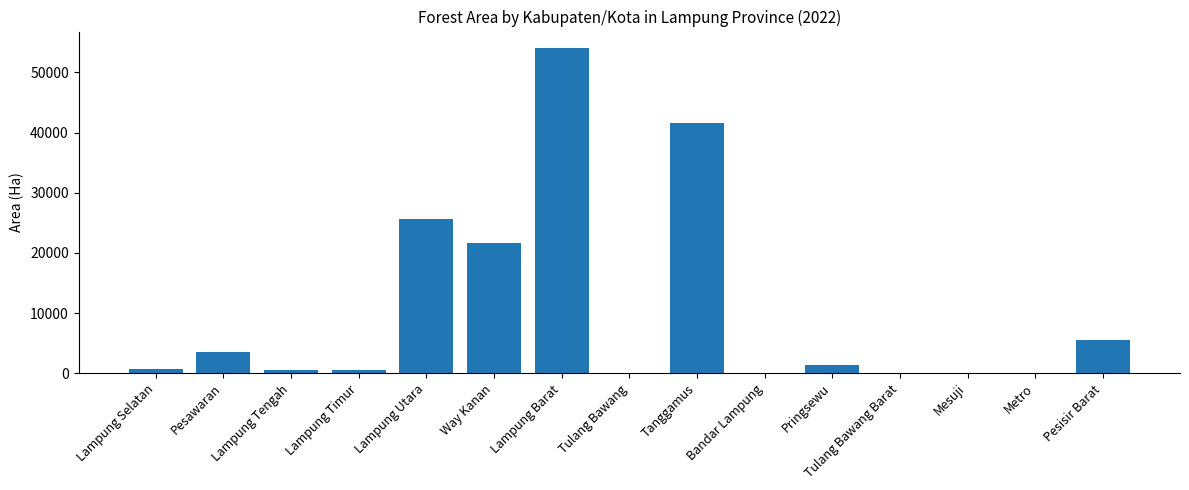

The value at Pesisir Barat is 5470. True or false?

True